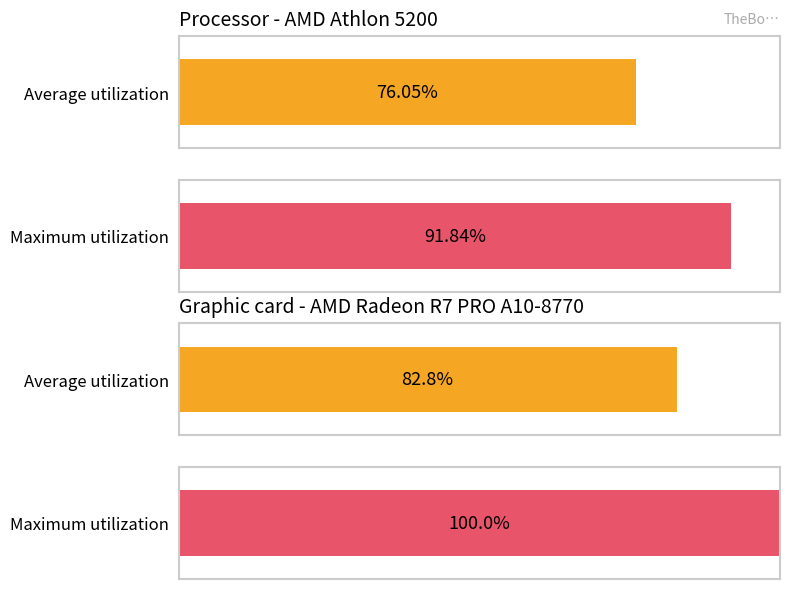

At SDS_P1_max, list the series in order from smallest to largest.

Average utilization, Maximum utilization